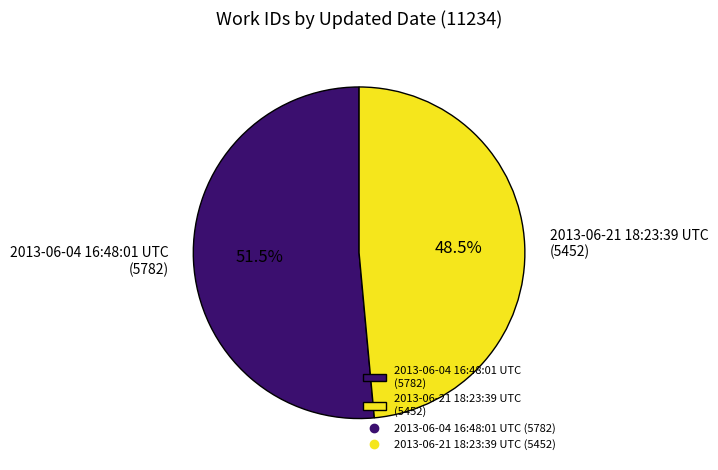

Which category has the biggest portion of the pie?

2013-06-04 16:48:01 UTC